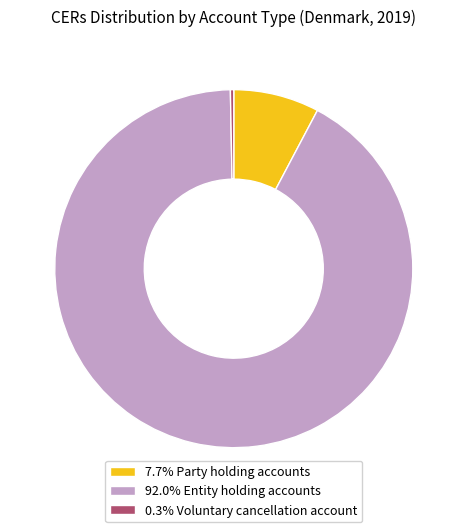

How many segments does this pie chart have?

3